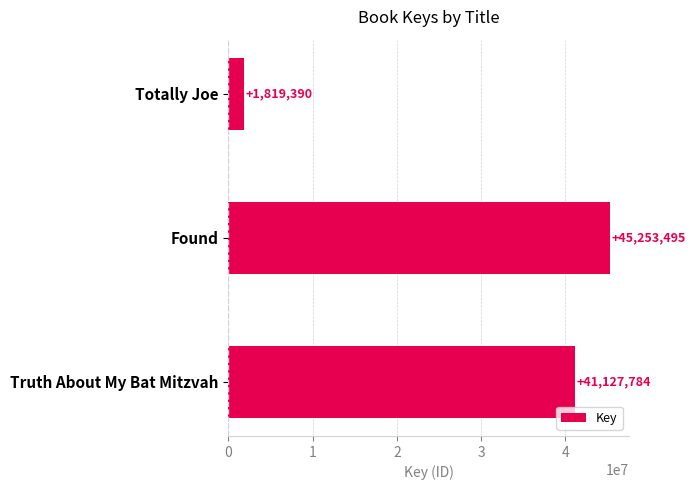

What is the sum of all values?

88200669